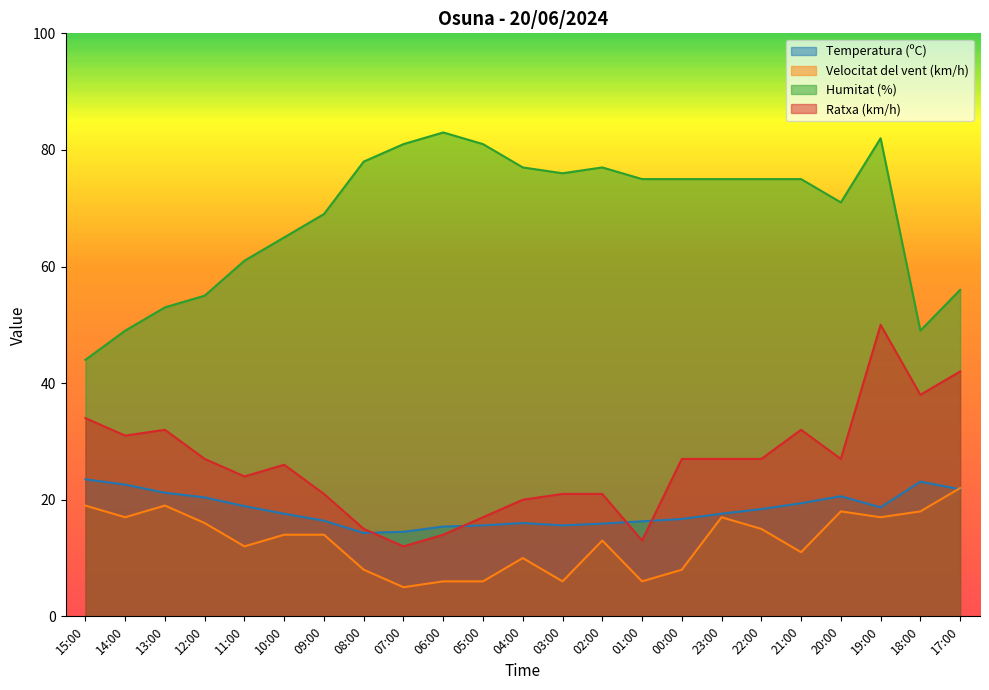

What is the greatest value displayed?

83.0